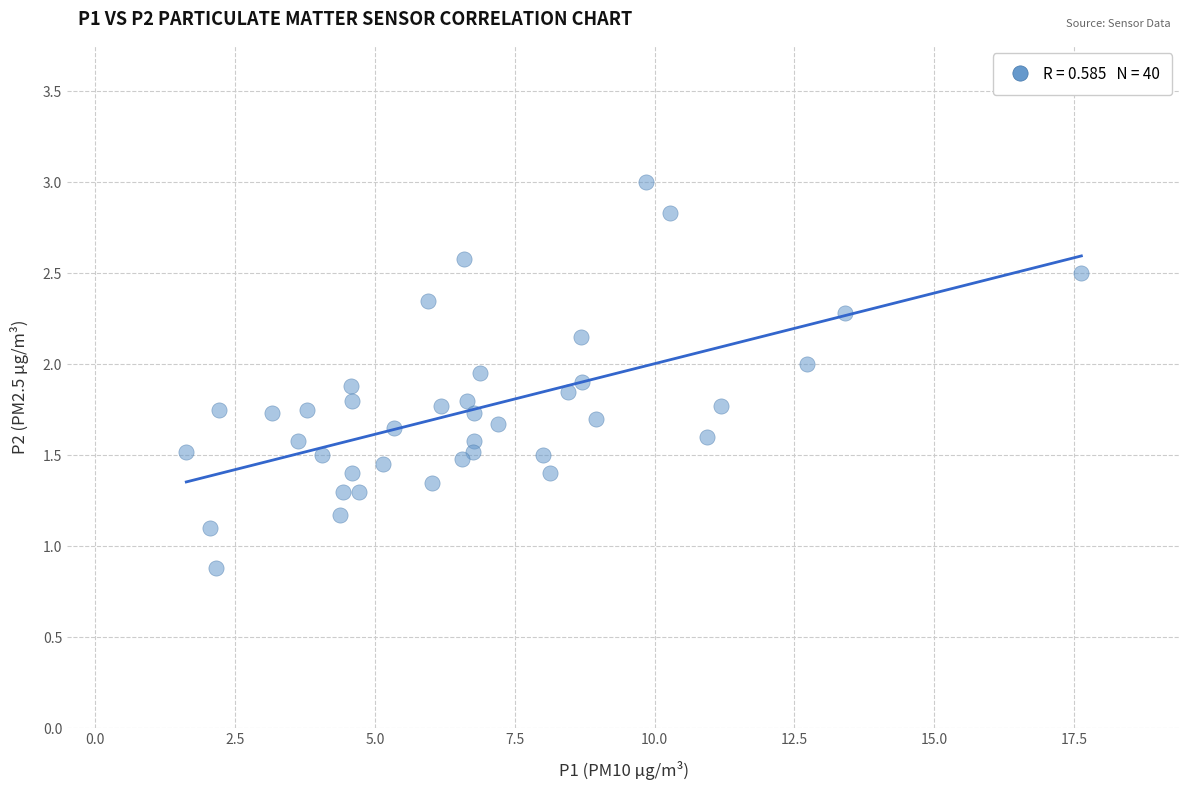

What is the range of X values (max minus min)?

16.0